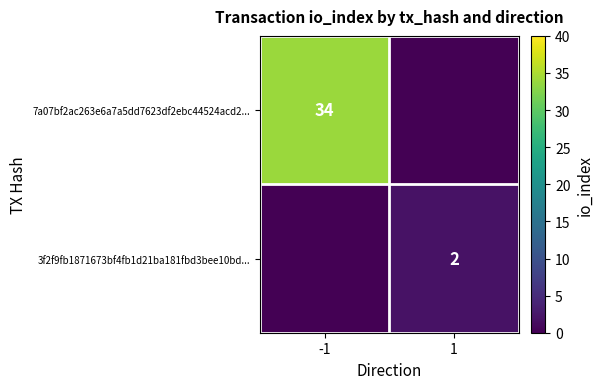

Which has a higher value, 1 or -1?

-1